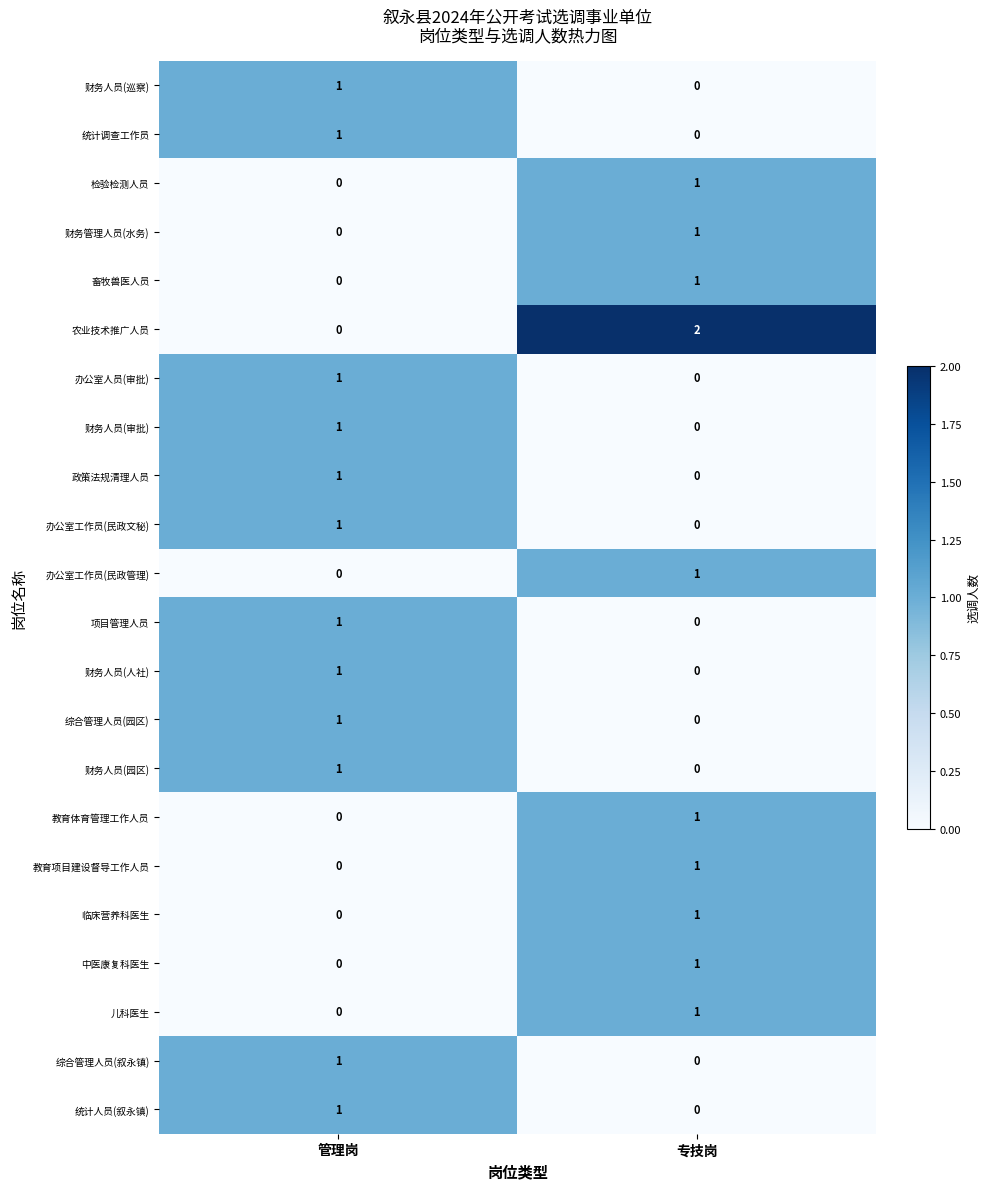

The 教育体育管理工作人员 series shows 1 at 专技岗. True or false?

True